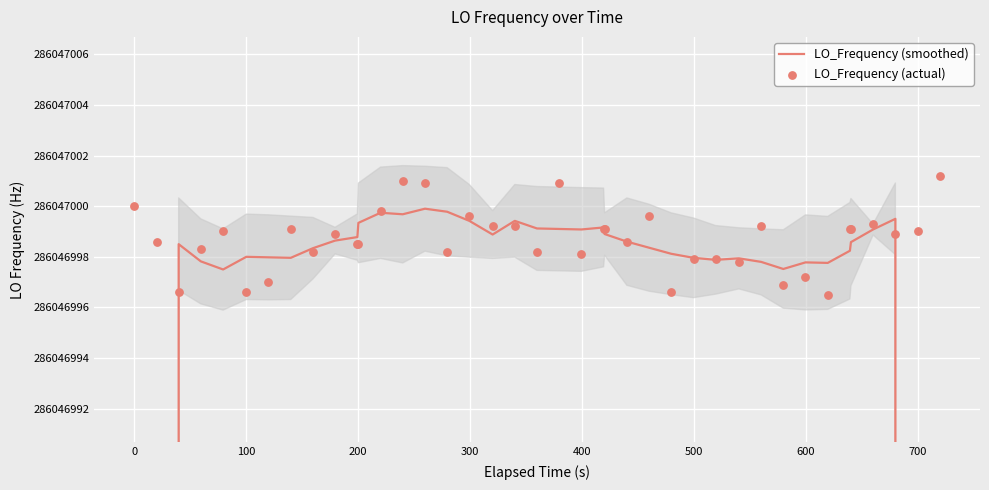

Which series reaches the minimum Y coordinate?

LO_Frequency (smoothed)